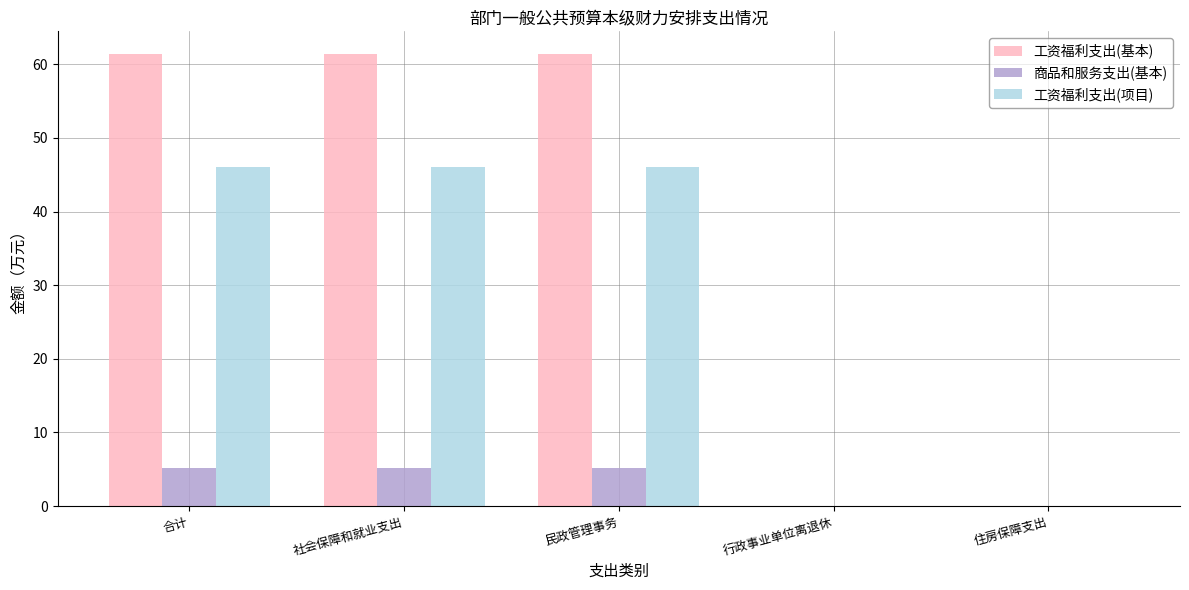

Is the value of 工资福利支出(项目) at 合计 greater than the value of 工资福利支出(基本) at 社会保障和就业支出?

No